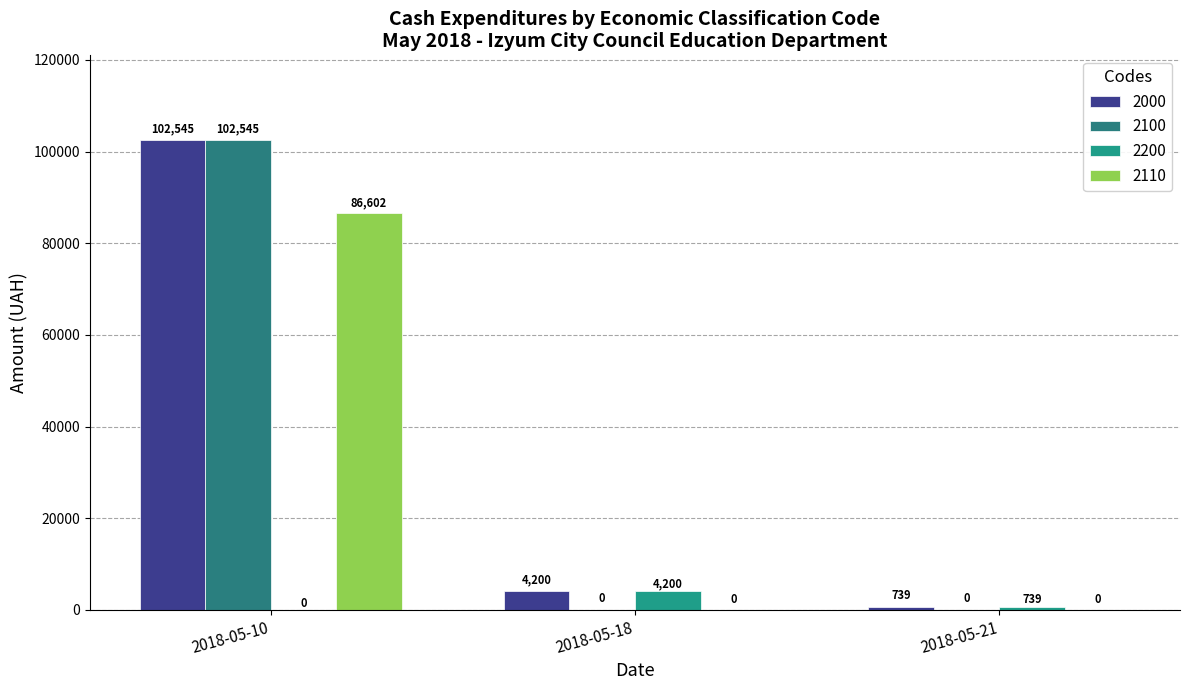

At 2018-05-21, list the series in order from smallest to largest.

2100, 2110, 2000, 2200